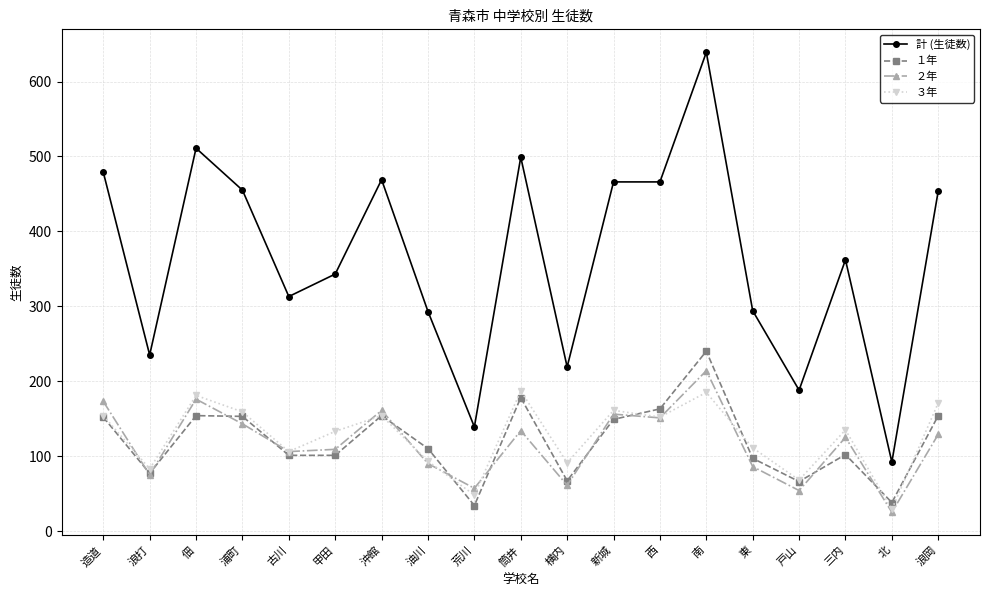

True or false: 計 (生徒数) and １年 intersect in this chart.

False